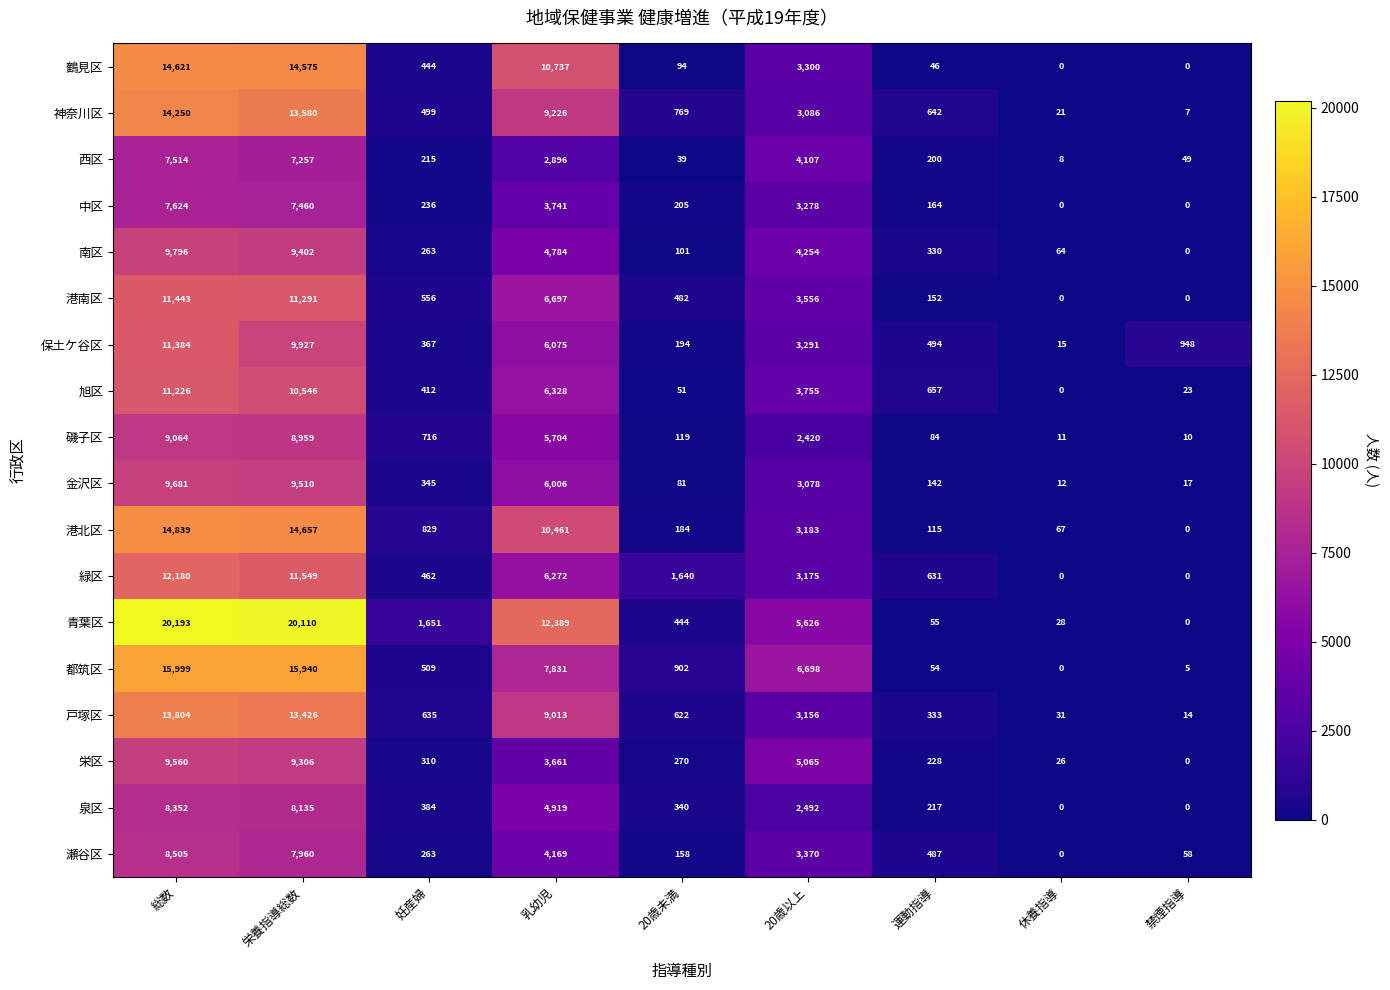

What is the difference between the maximum and minimum values in the 栄区 series?

9560